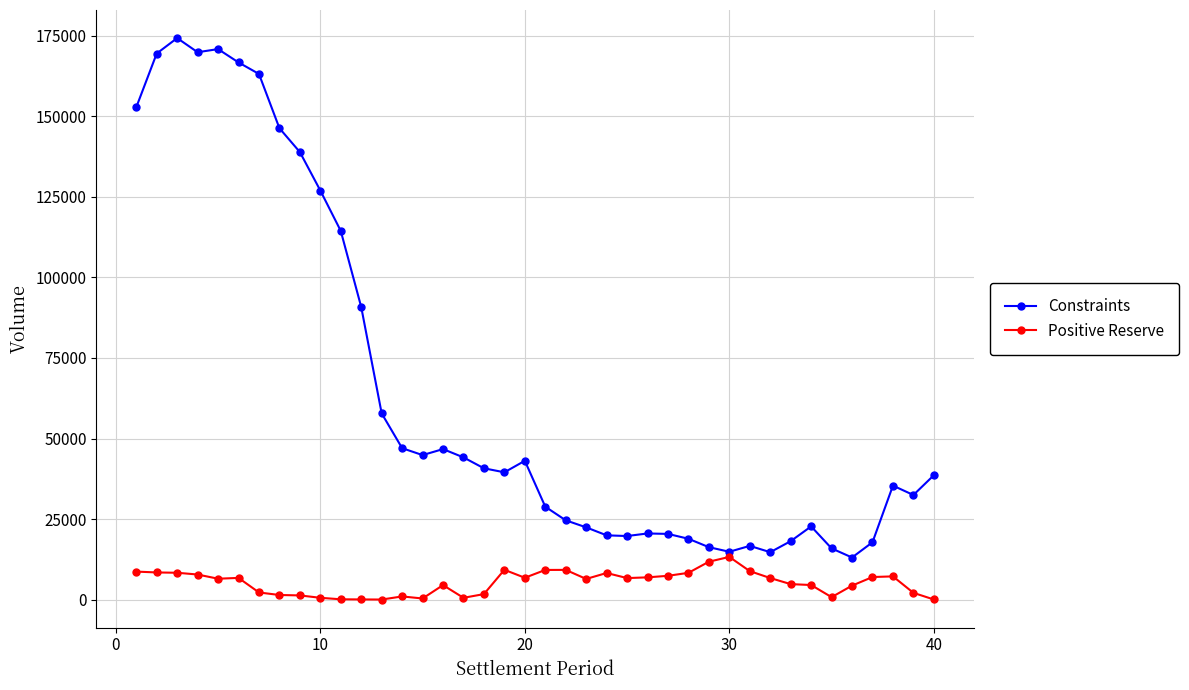

True or false: Positive Reserve has more than 0 interior local peaks.

True